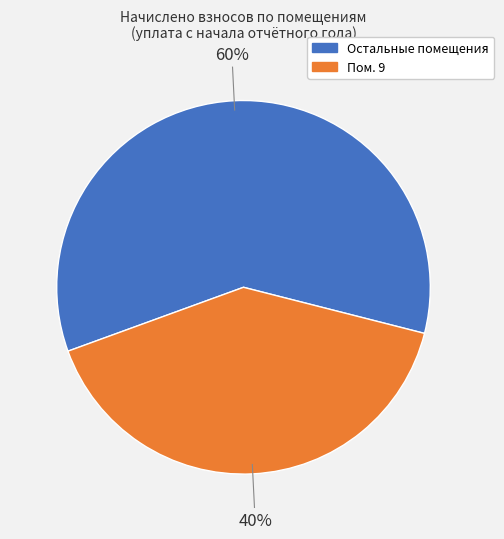

Does any single category account for the majority?

Yes